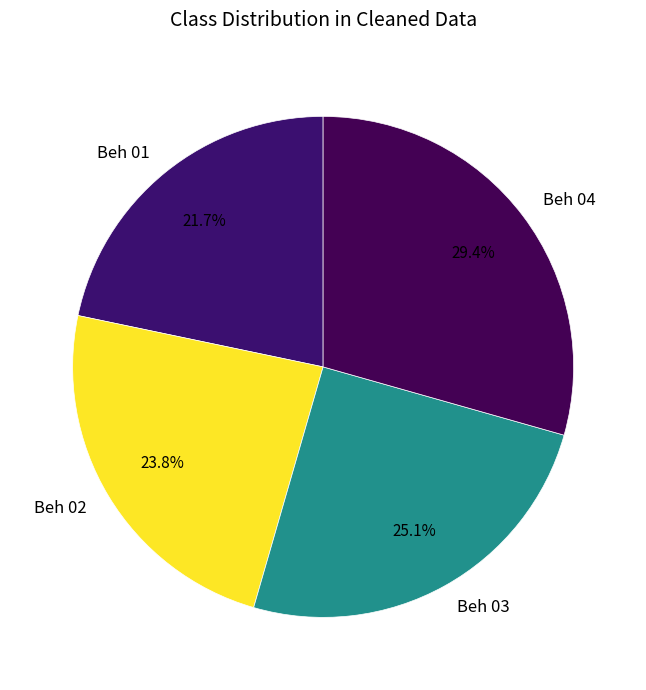

What percentage is the Beh 02 slice, to the nearest percent?

24%